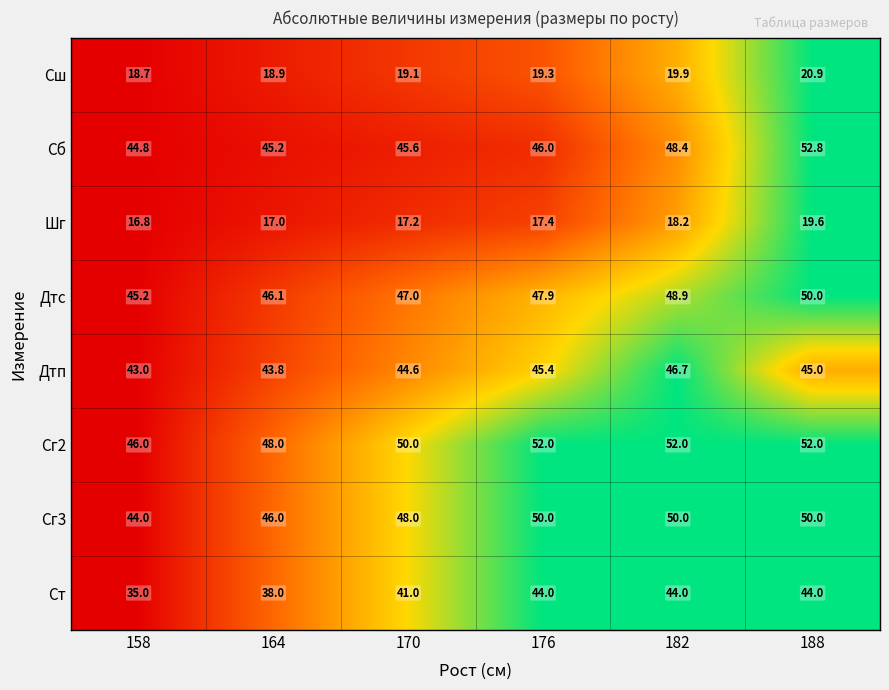

What is the difference between the maximum and minimum values in the Дтп series?

3.7